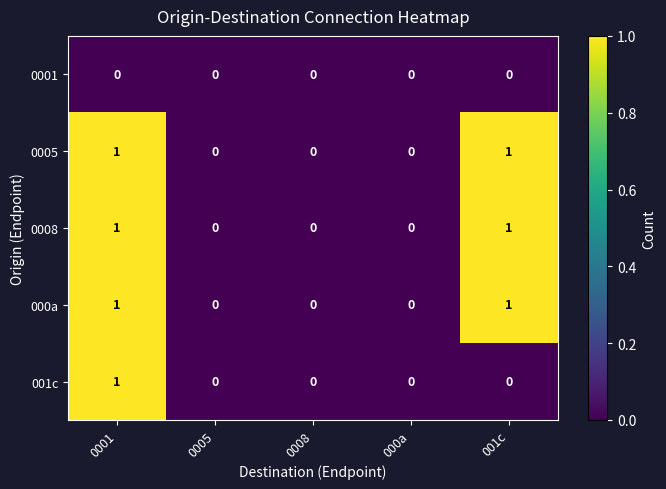

How many 000a values are between 0 and 1?

5